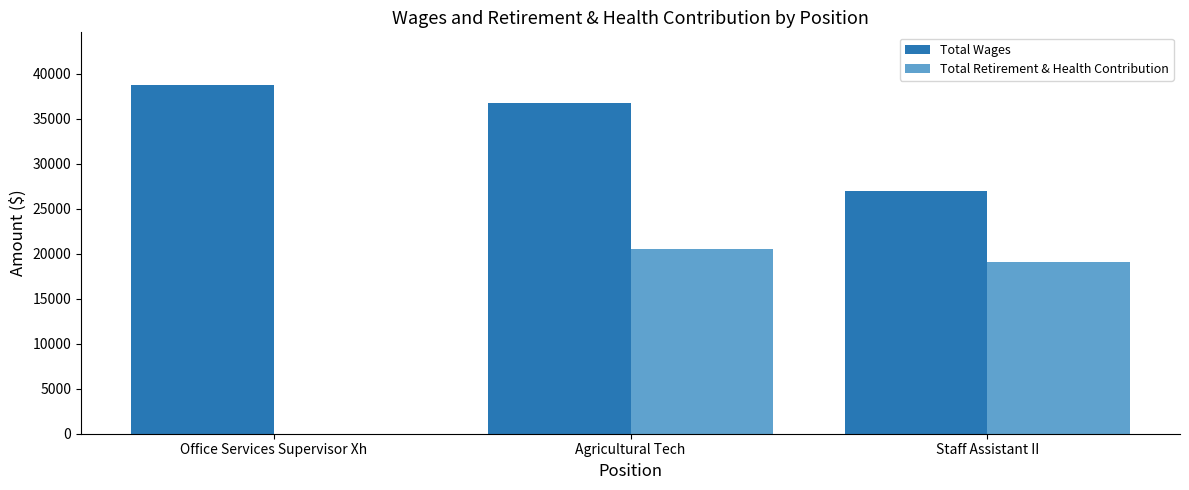

Which category has the highest value in the Total Wages series?

Office Services Supervisor Xh